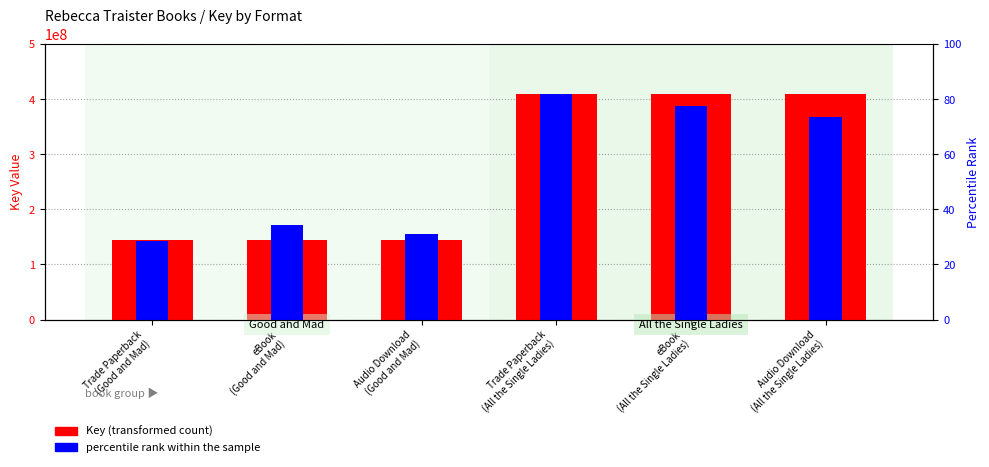

At eBook
(Good and Mad), list the series in order from smallest to largest.

Key (transformed count), percentile rank within the sample